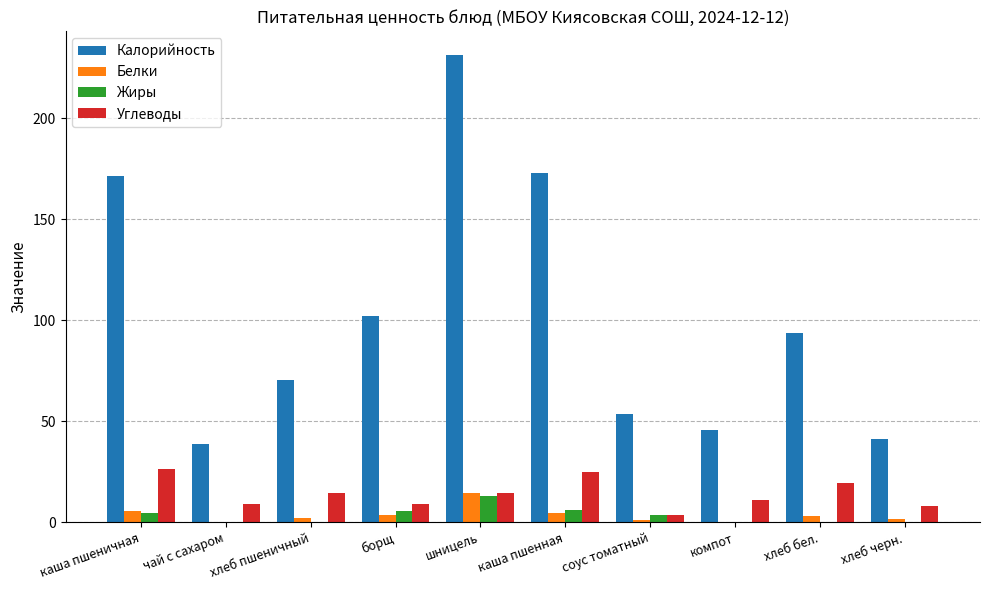

The Углеводы series shows 11.1 at компот. True or false?

True